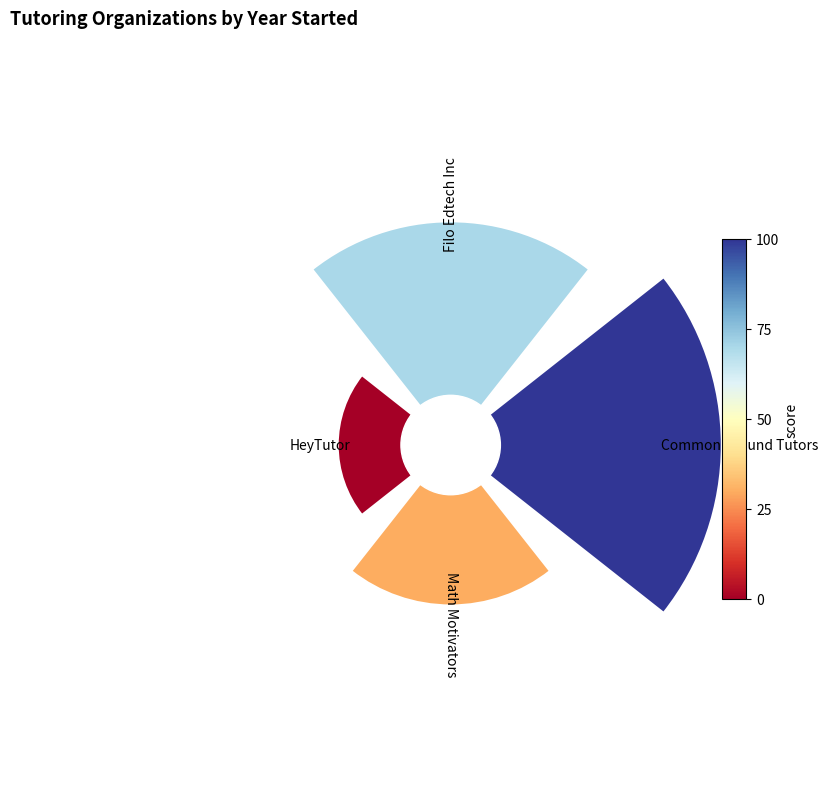

What percentage do Common Ground Tutors and Math Motivators together represent?

58.1%